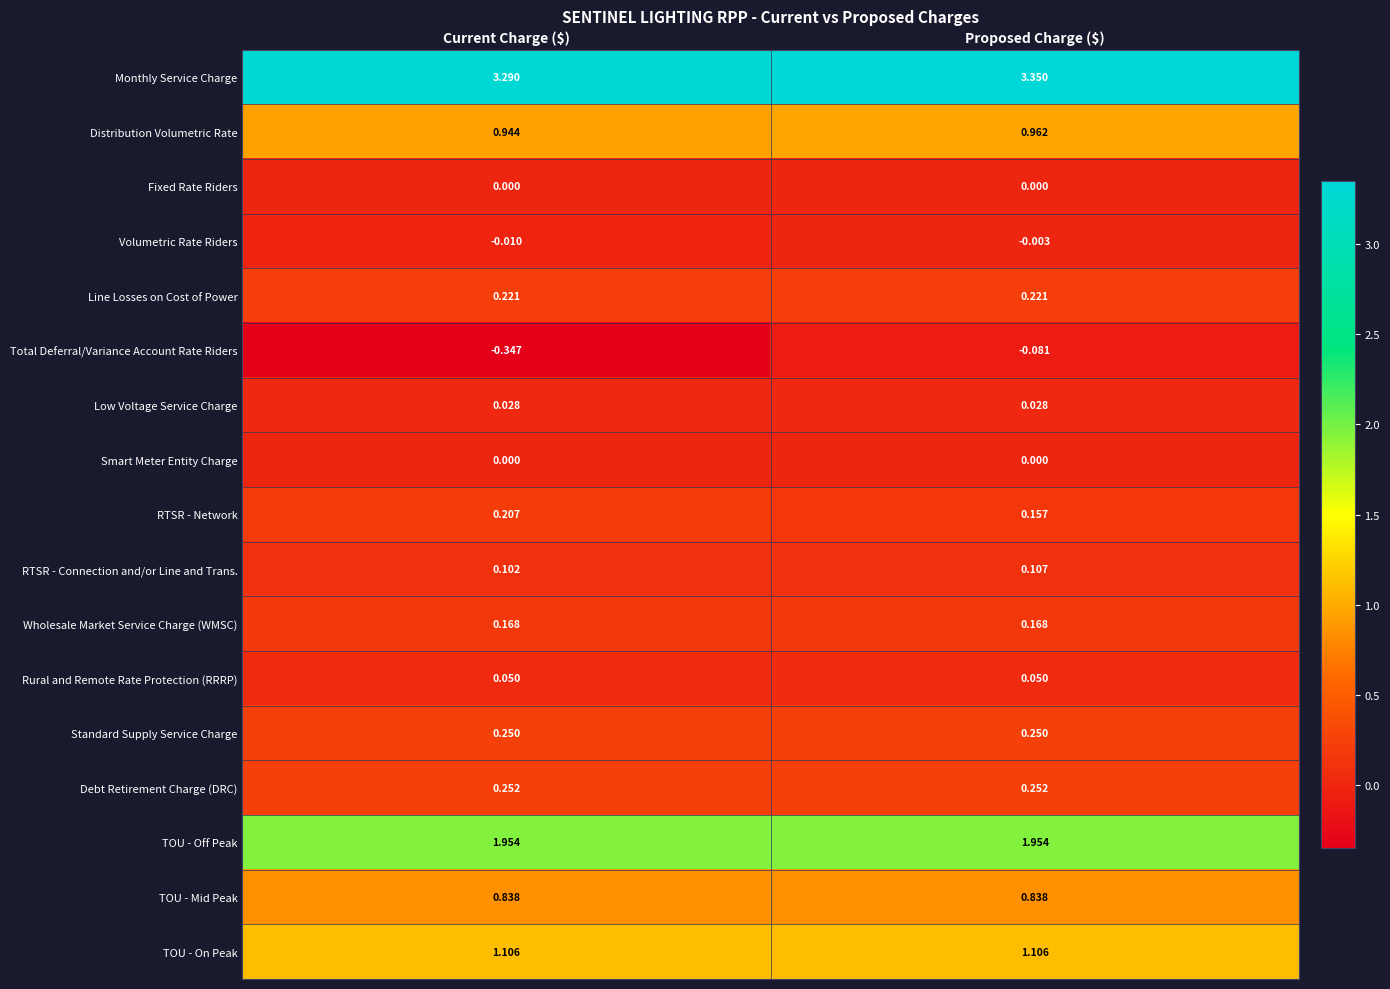

At which label is Monthly Service Charge closest to 3?

Current Charge ($)